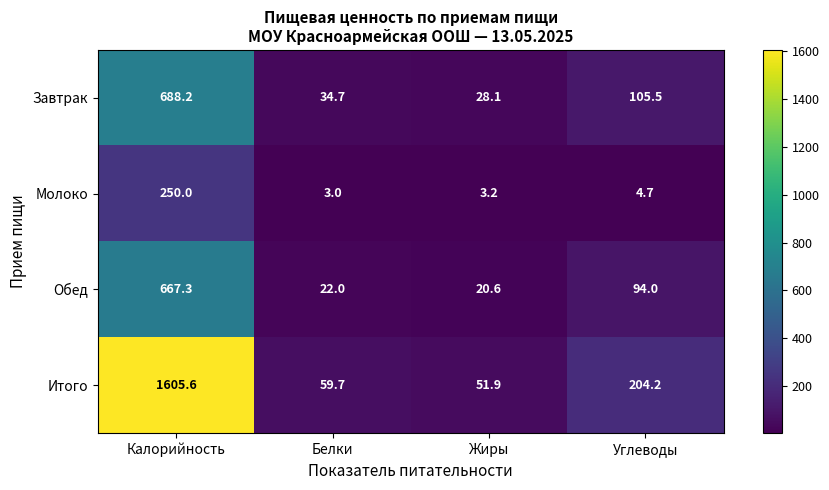

Rank the series by their maximum value, from highest to lowest.

Итого, Завтрак, Обед, Молоко